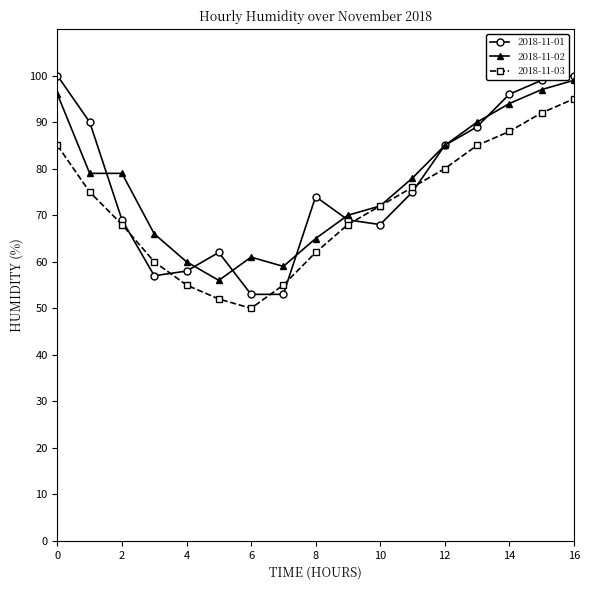

What is the maximum value shown in the chart?

100